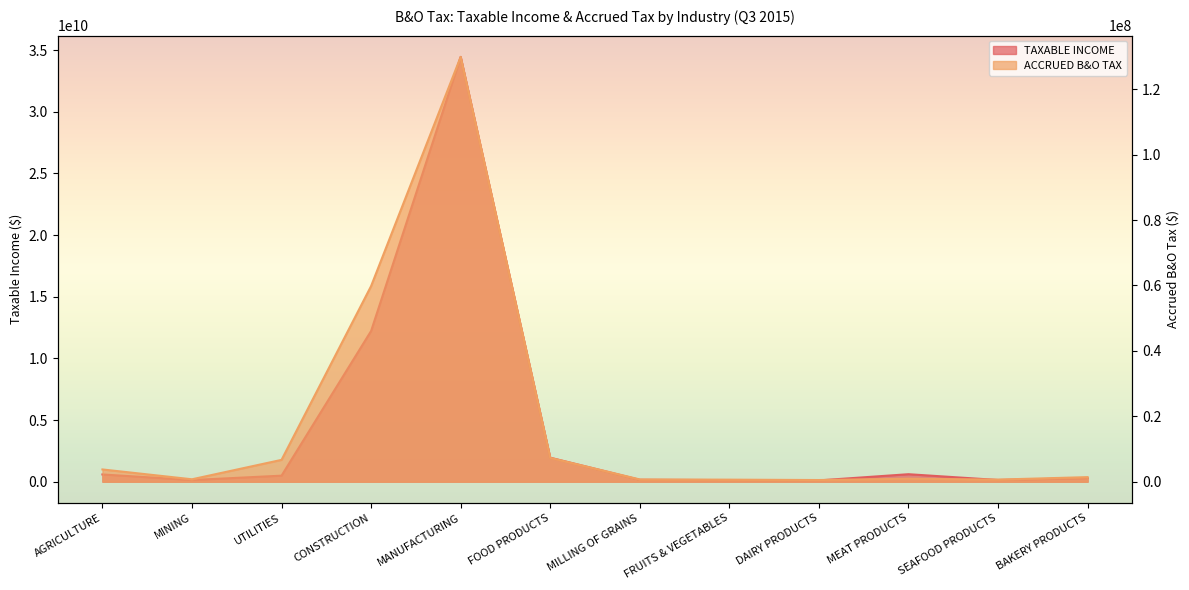

At which label does ACCRUED B&O TAX first exceed 1393620?

AGRICULTURE